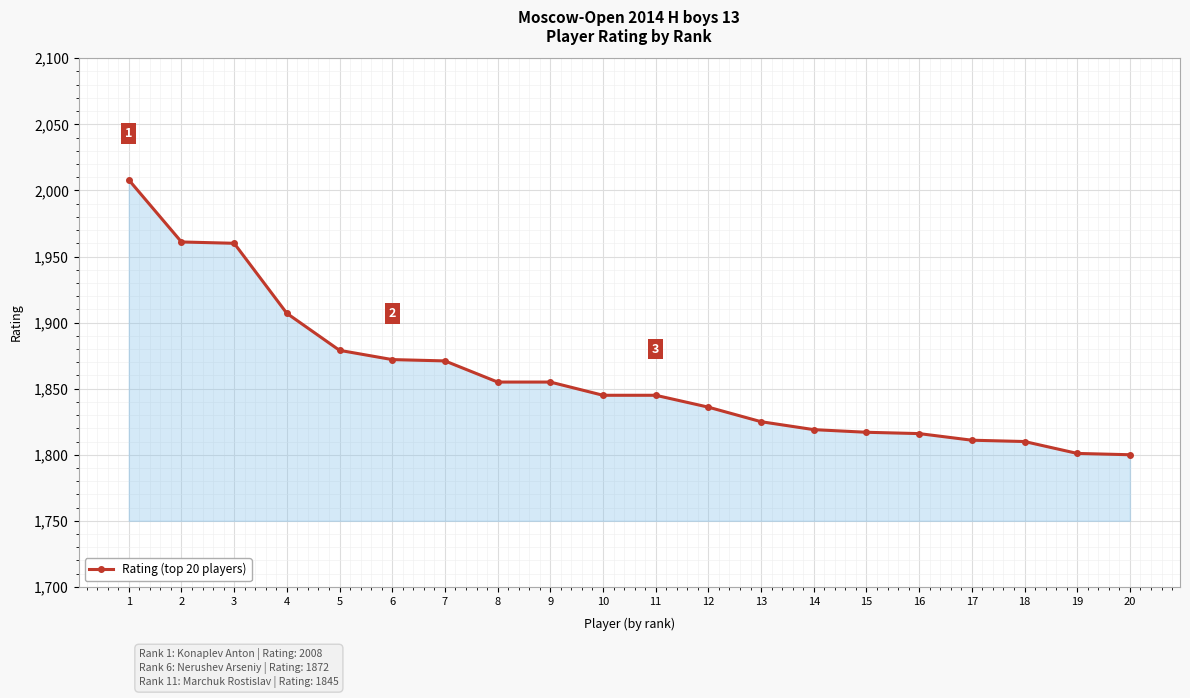

What is the value of the 2nd point from the left?

1961